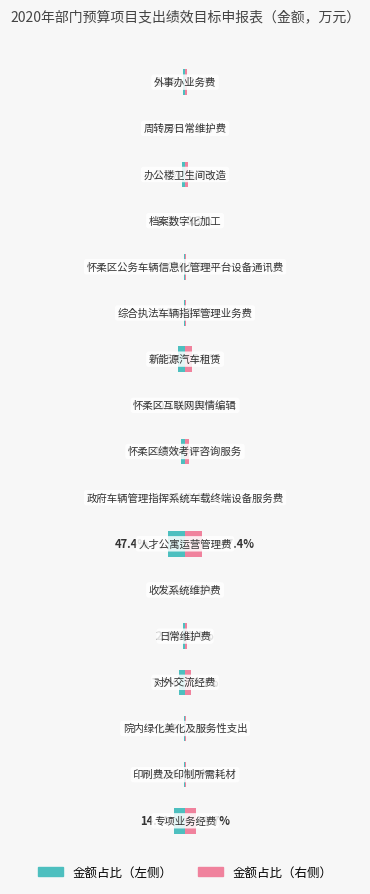

Rank the series at 15 from lowest to highest value.

金额占比（左）, 金额占比（右）